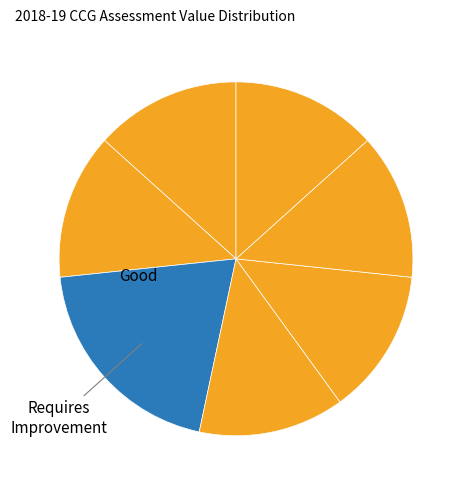

How many slices are in this pie chart?

7